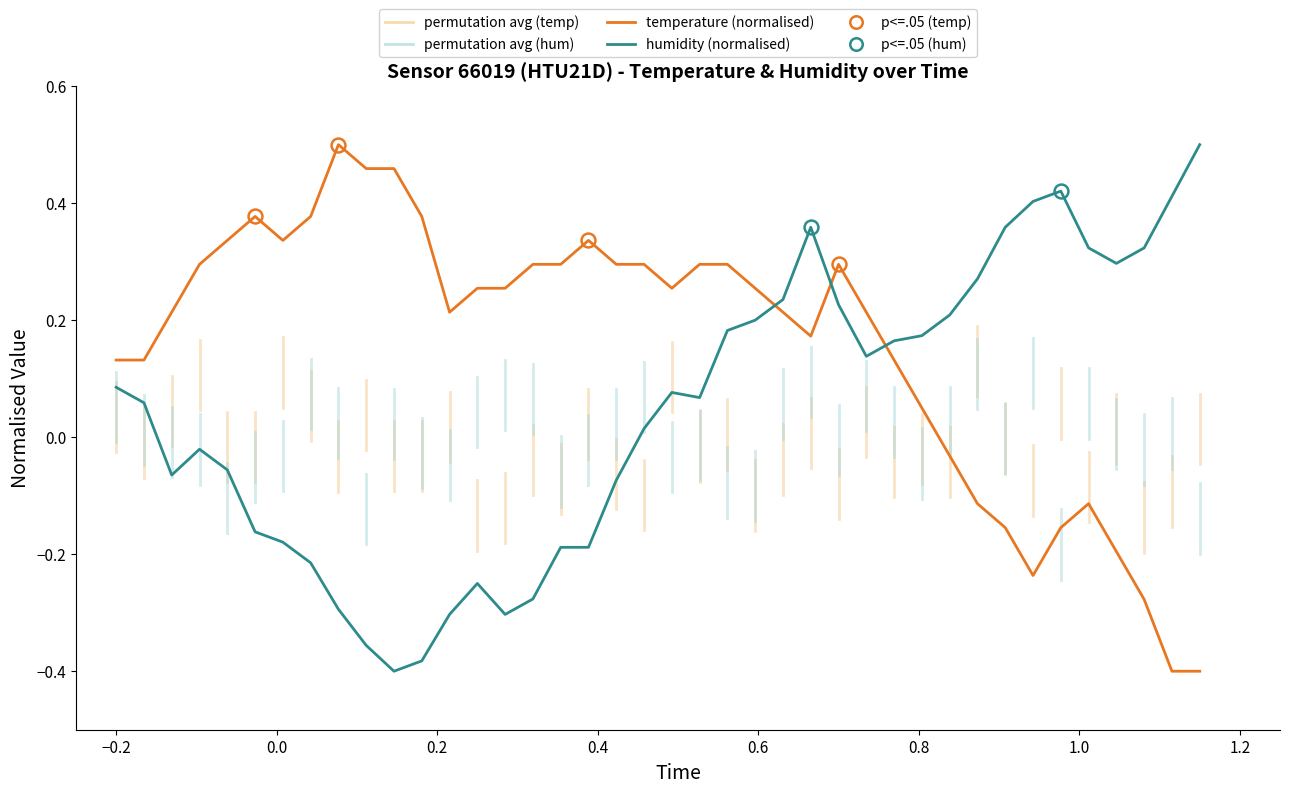

List the series in order of their overall mean, lowest first.

humidity (normalised), temperature (normalised)